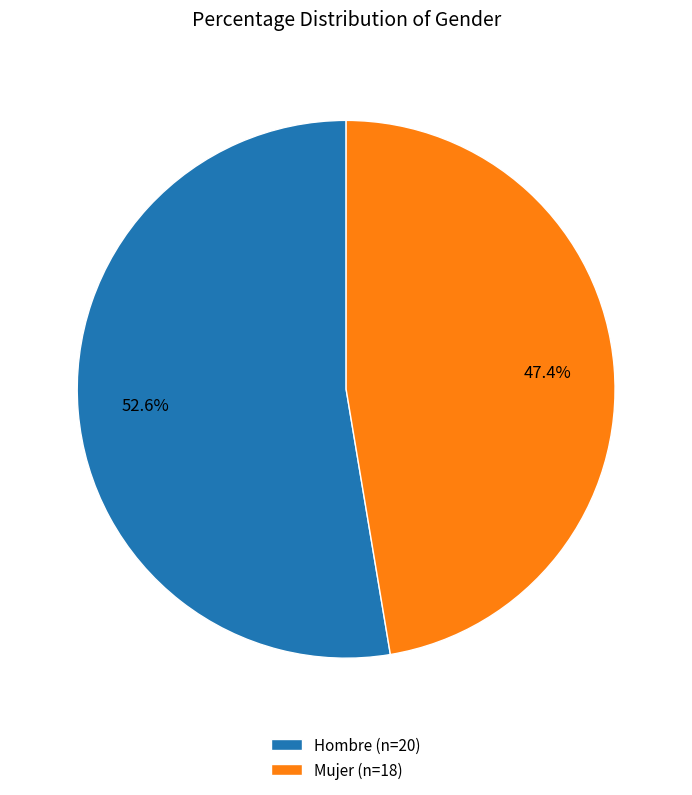

Combined, what portion of the pie is Hombre (n=20) and Mujer (n=18)?

100.0%